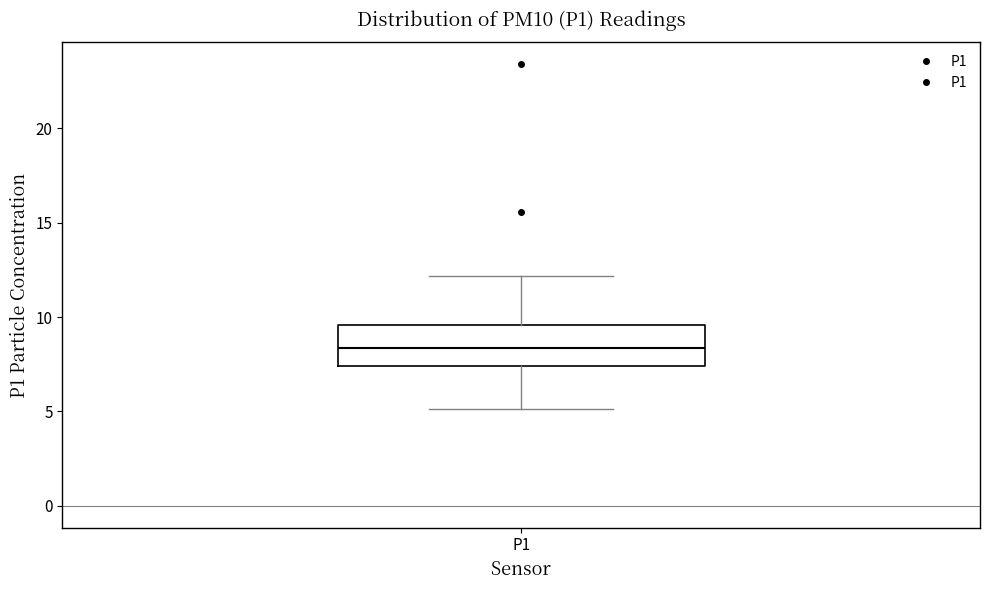

Read this box plot against the y-axis: the position of the median line, the range covered by the box, and the ends of both whiskers. The values are not printed on the chart, so give them approximately, as read against the axis.

median 8.5, box 7.5 to 9.5, whiskers 5.0 to 12.0